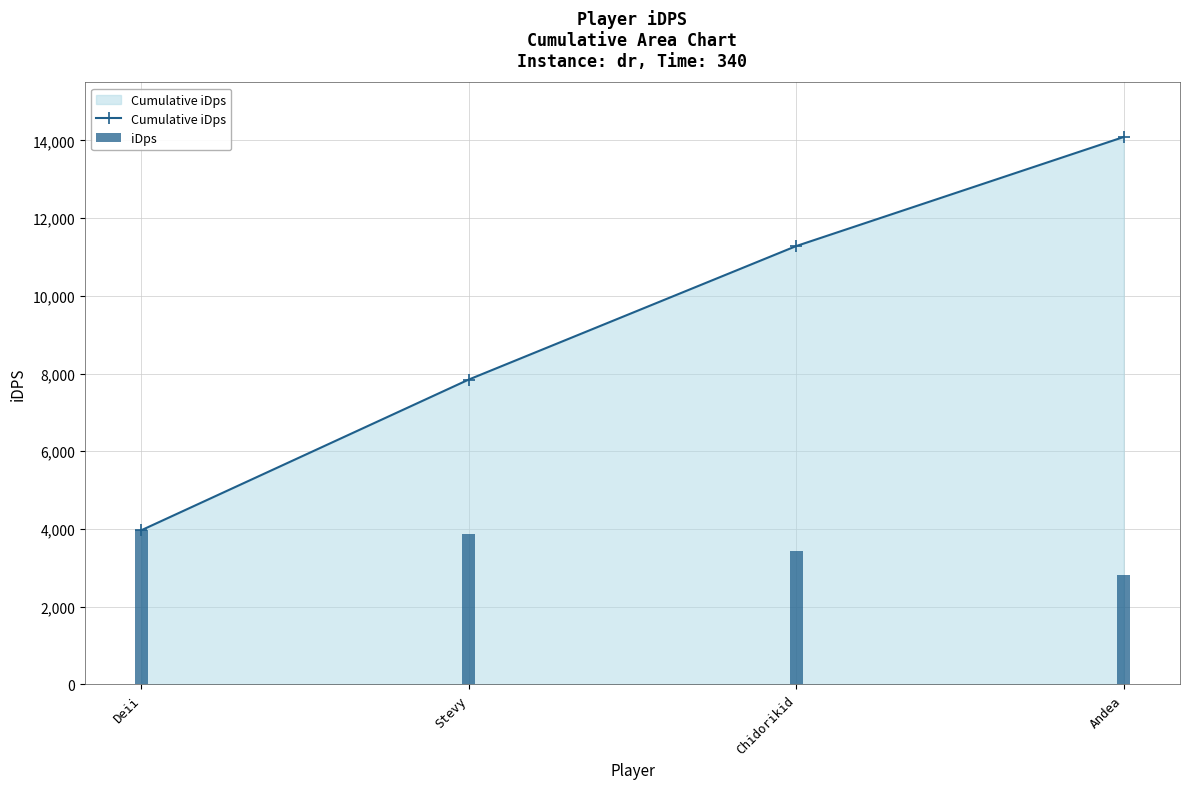

What is the sum of the iDps values at Andea and Stevy?

6683.6